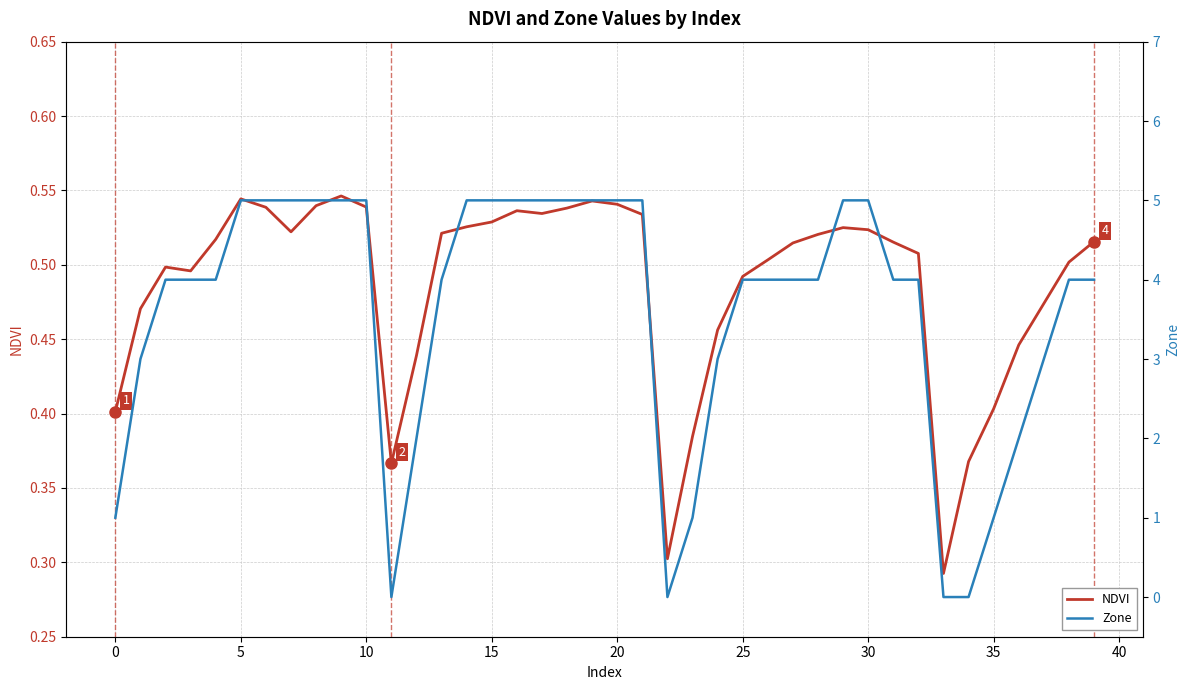

At which label is NDVI closest to 0?

33